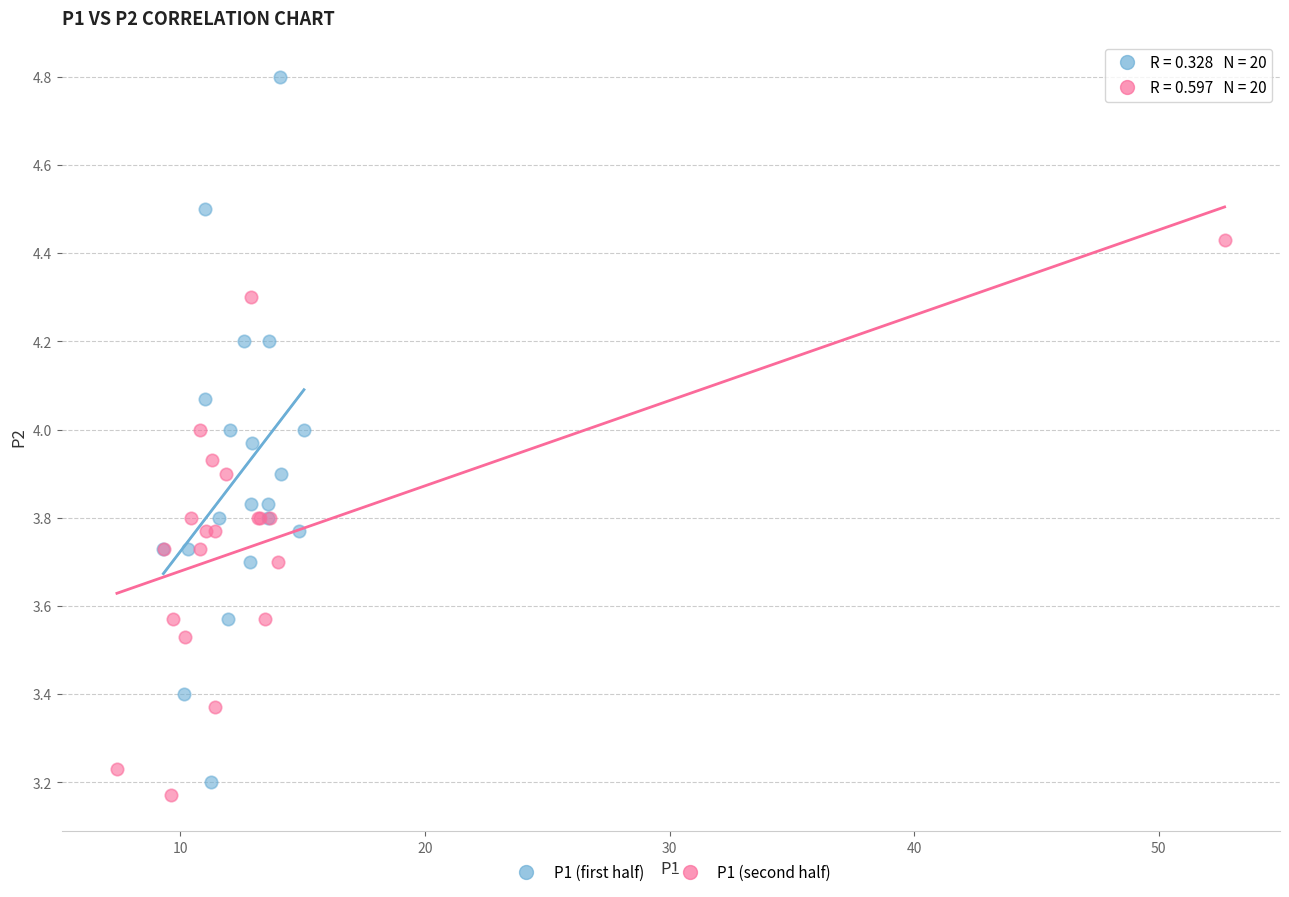

Which series has the largest Y range (max minus min)?

P1 (first half)